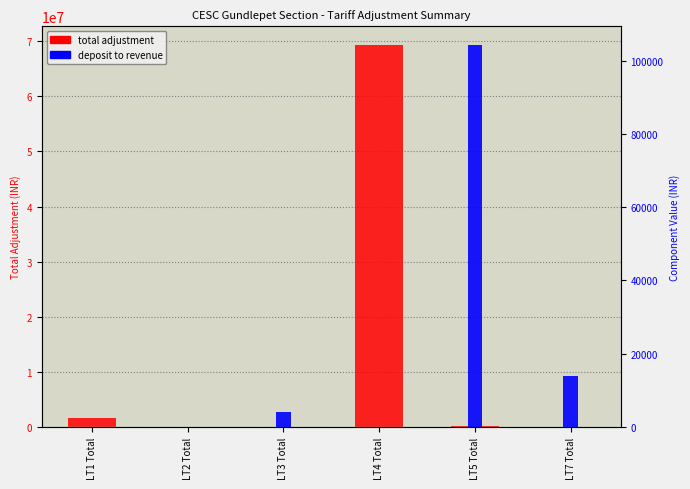

Which label corresponds to the smallest value in the chart?

LT1 Total